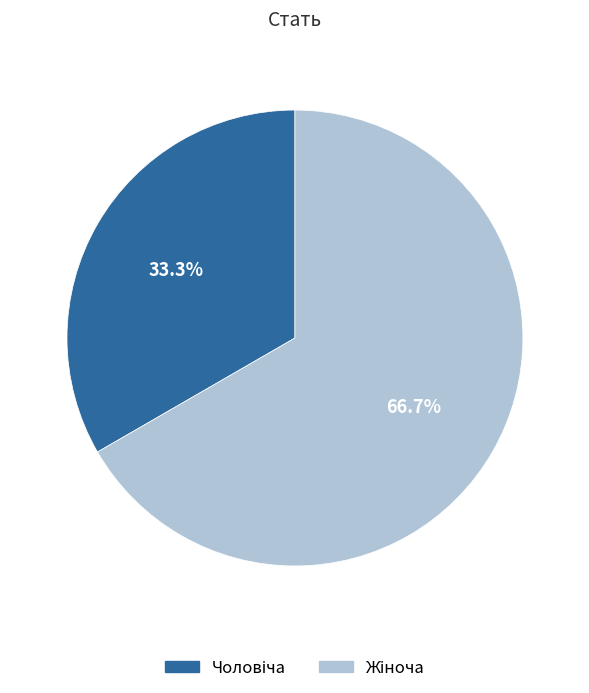

Is there any slice that represents more than half of the pie?

Yes